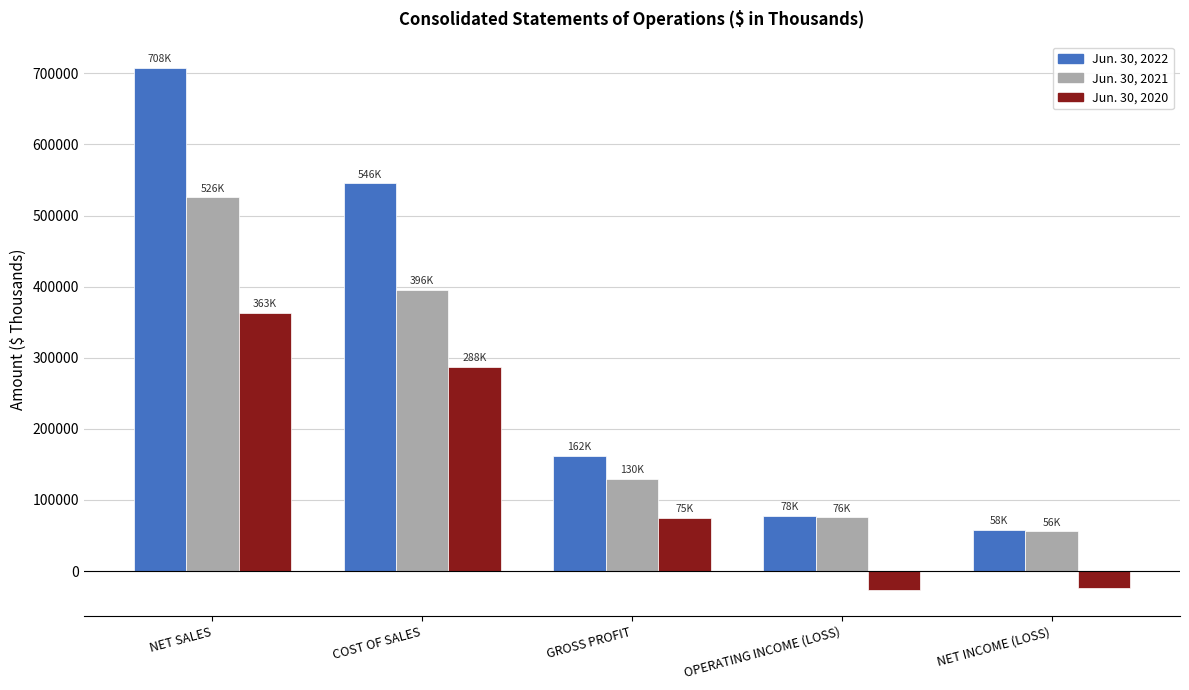

Where does the Jun. 30, 2020 series first go above 75356?

NET SALES